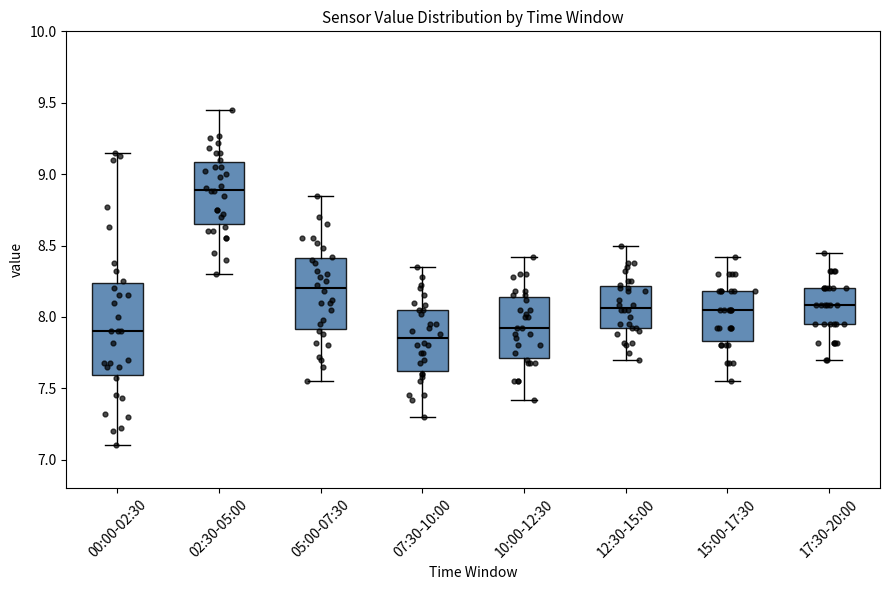

Which box is the tallest, from its lower edge to its upper edge?

00:00-02:30